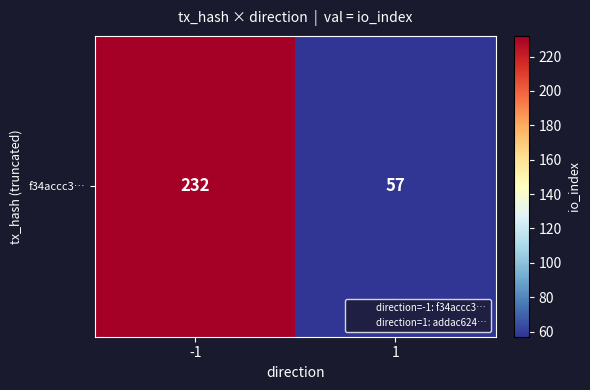

Rank the categories by value from lowest to highest.

1, -1